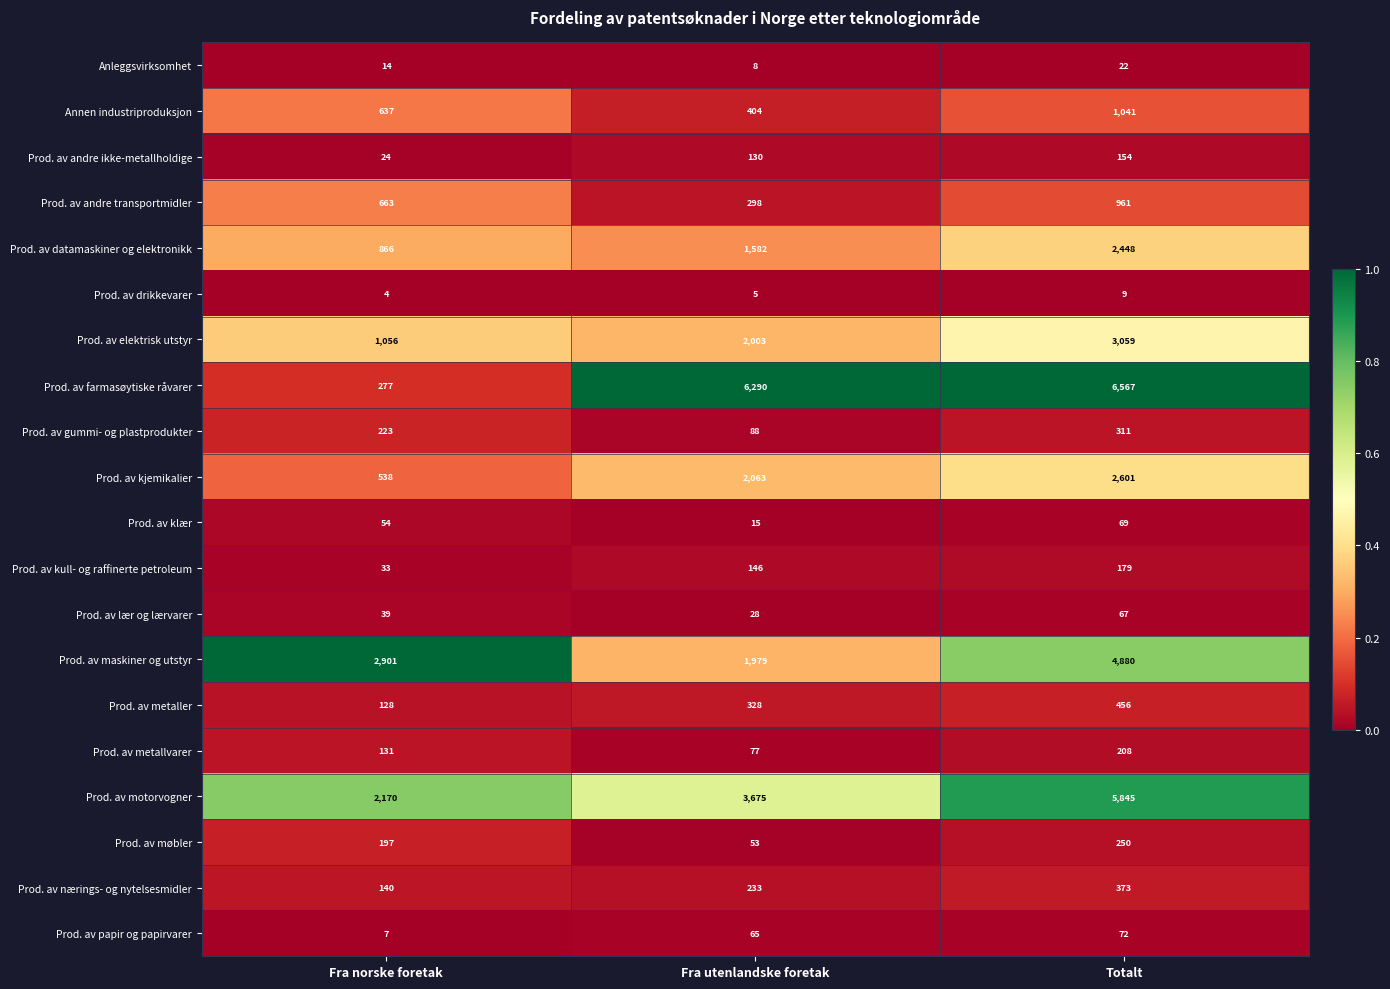

How many series are shown in this chart?

20